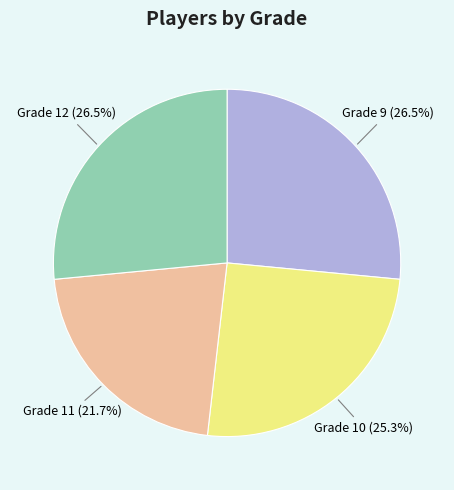

Count the number of slices in the pie.

4